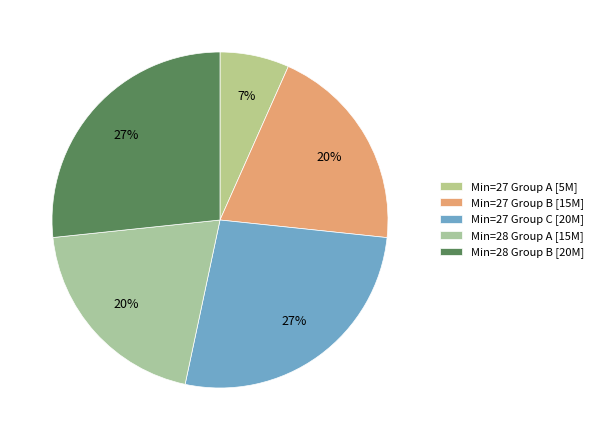

How many segments does this pie chart have?

5